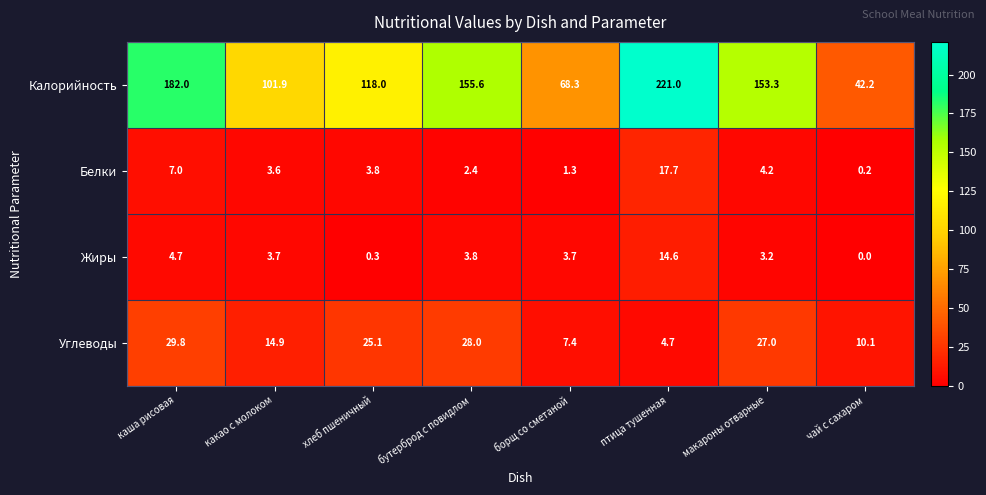

What is the difference between the Углеводы values at чай с сахаром and какао с молоком?

4.8